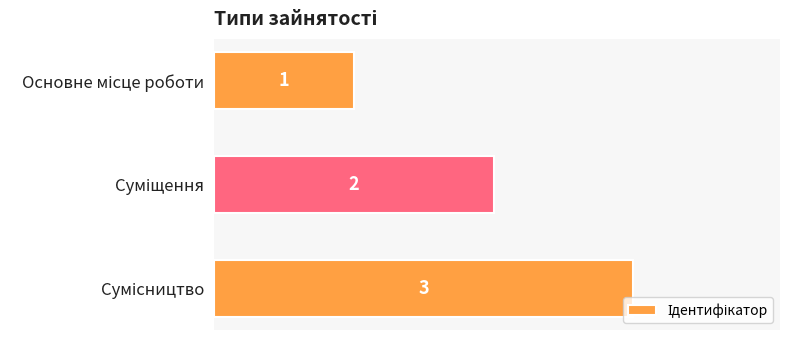

What is the average value?

2